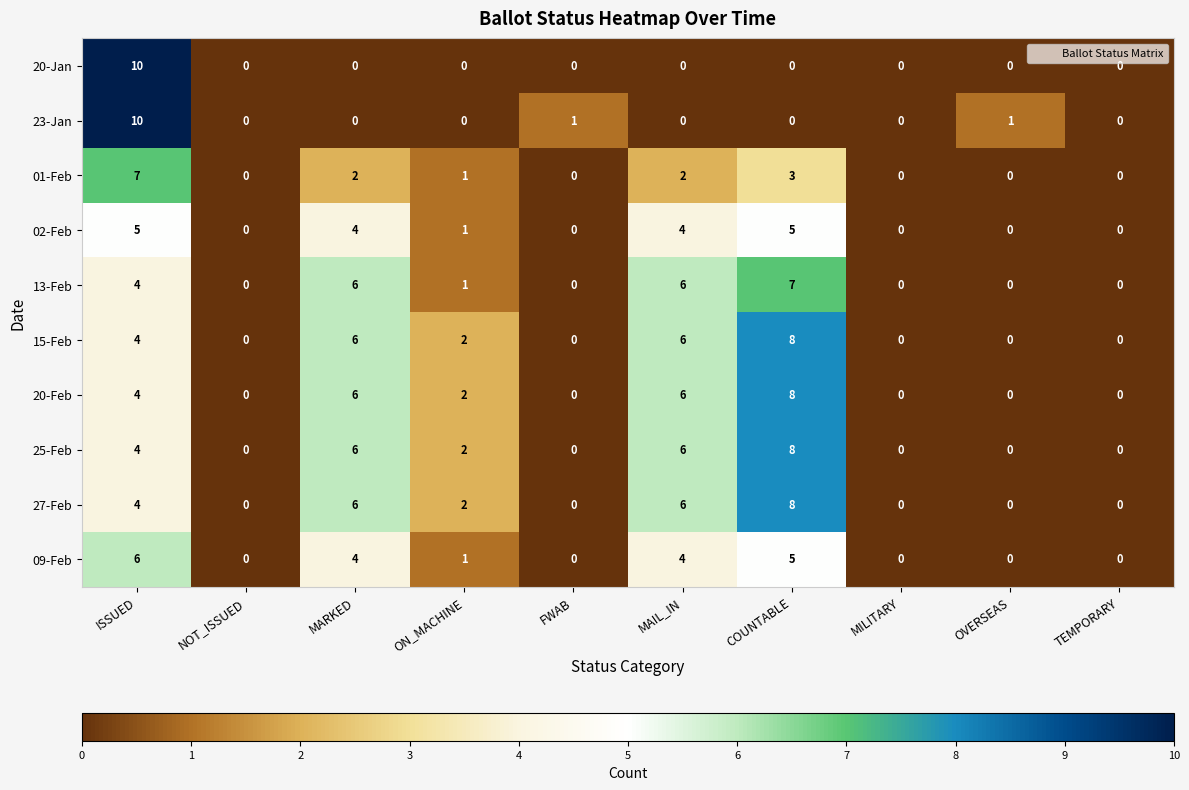

Where does the 20-Feb series first go above 2?

ISSUED